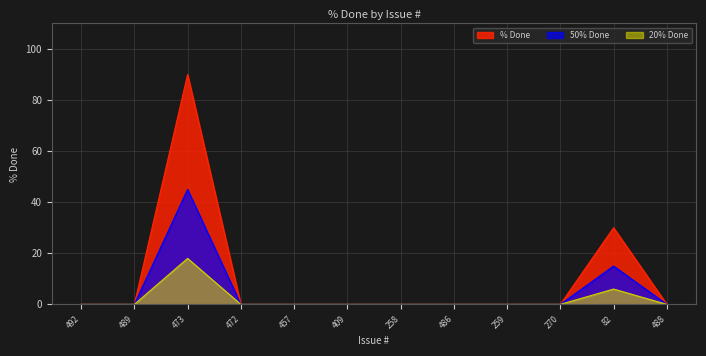

Reading right to left, extract all data points from this chart.

488=0	82=30	270=0	259=0	486=0	258=0	409=0	457=0	472=0	473=90	489=0	492=0